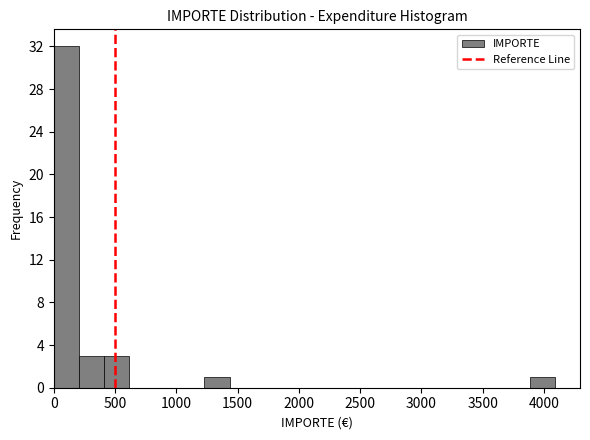

How tall is the bar that spans 3900 to 4100 on the x-axis? Neither the bar edges nor the heights are printed on the chart, so give them approximately, as read against the axes.

1